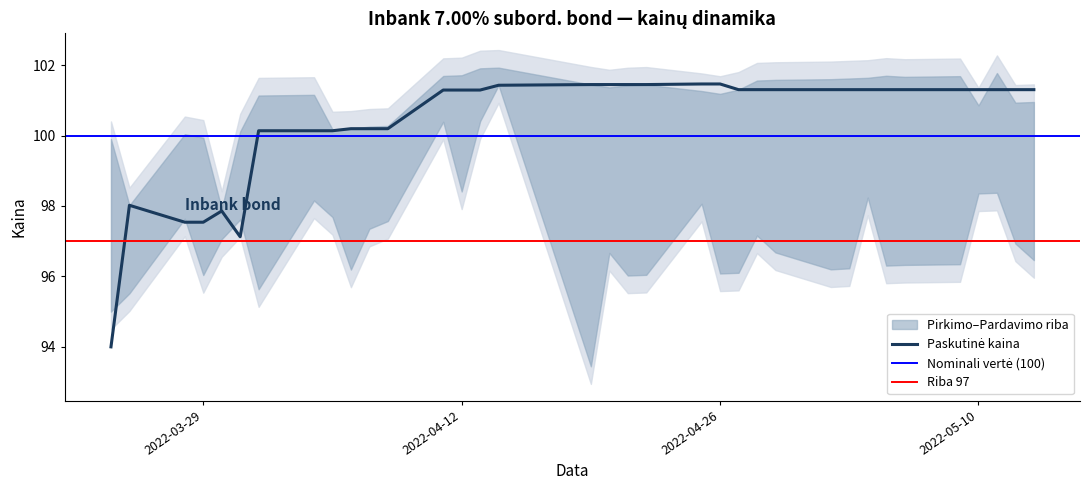

Which label corresponds to the smallest value in the chart?

2022-04-19